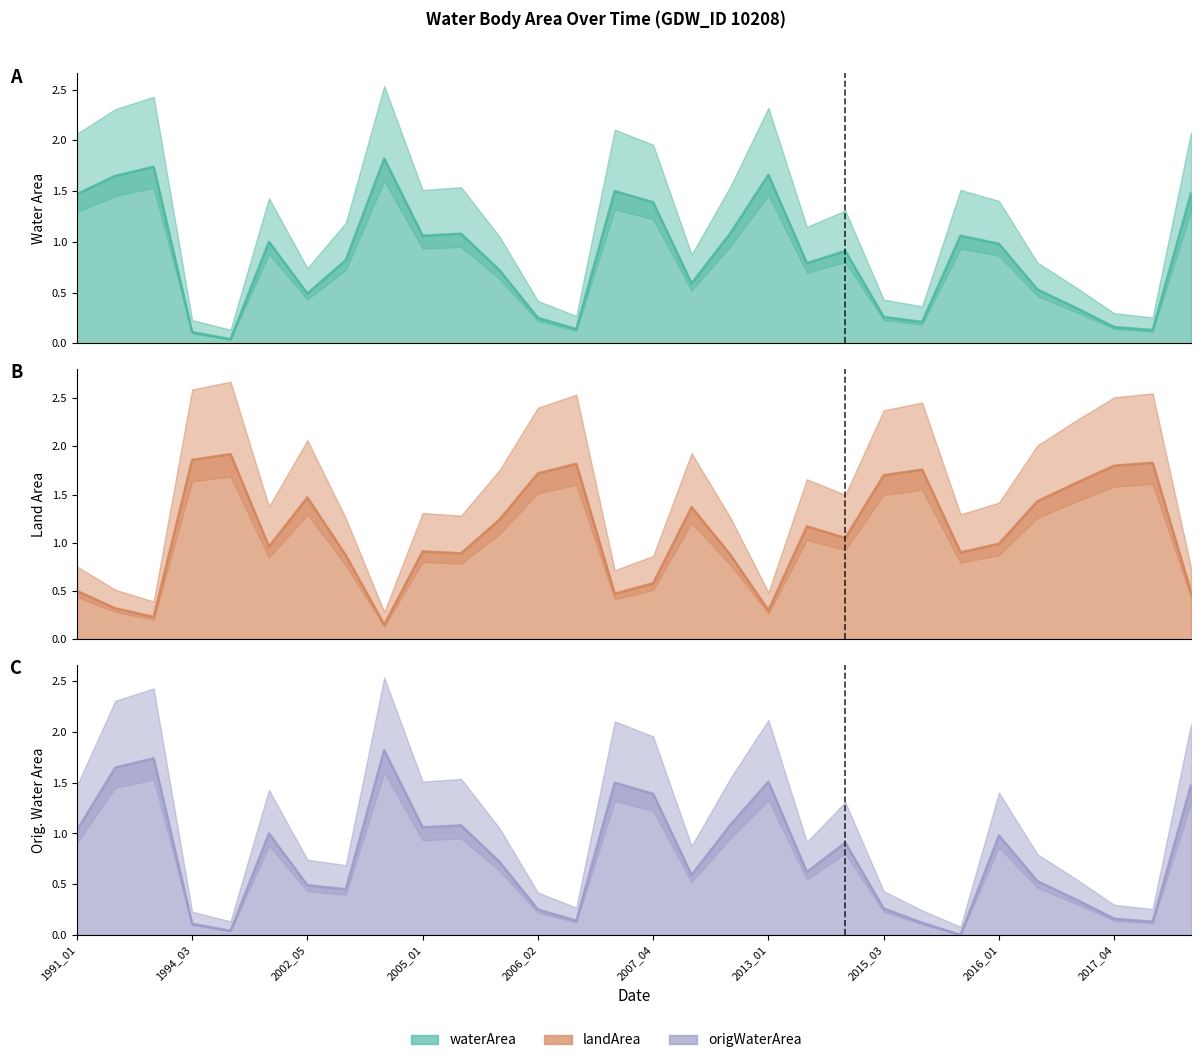

Read the landArea value at 1994_06.

1.9